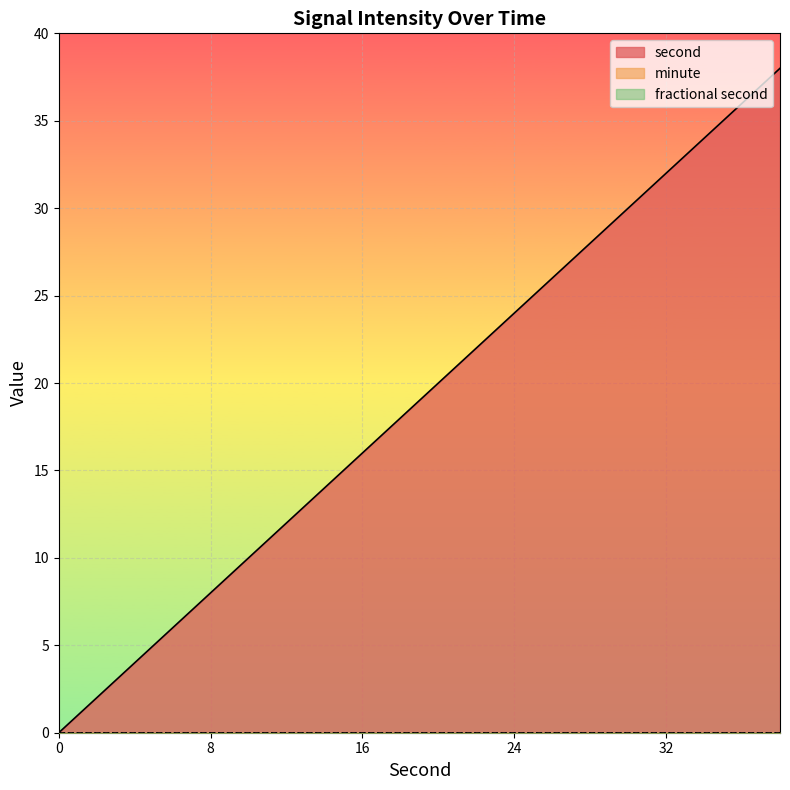

Is the value of fractional second at 10 greater than the value of minute at 22?

No